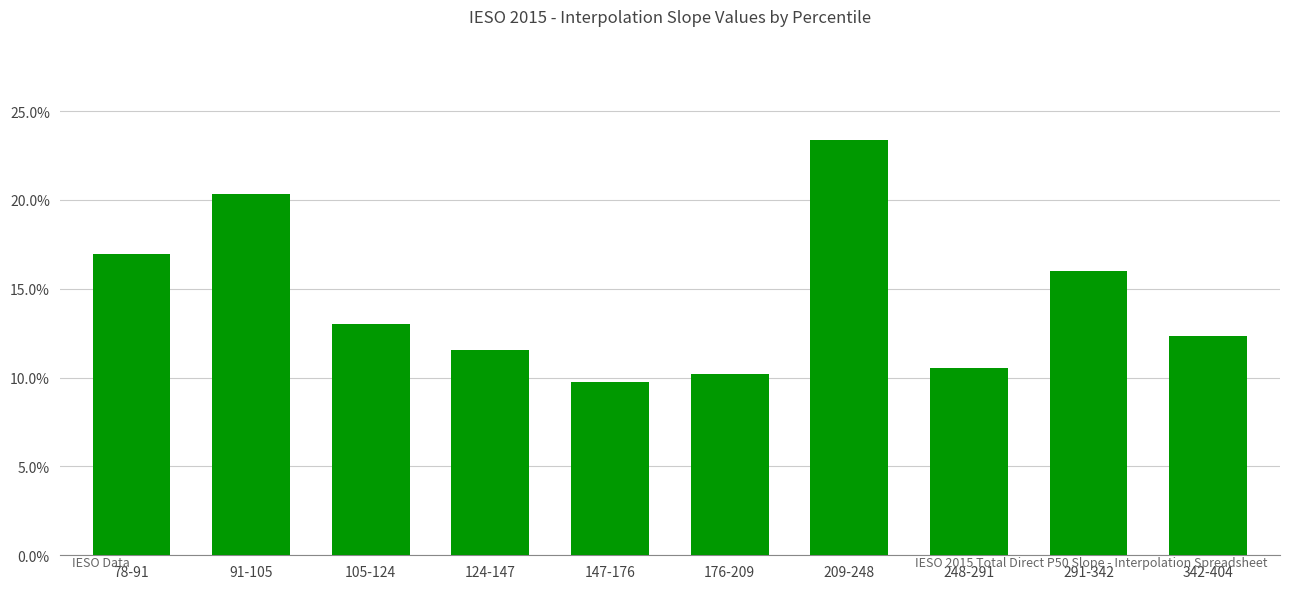

What is the difference between the maximum and second lowest values?

0.1